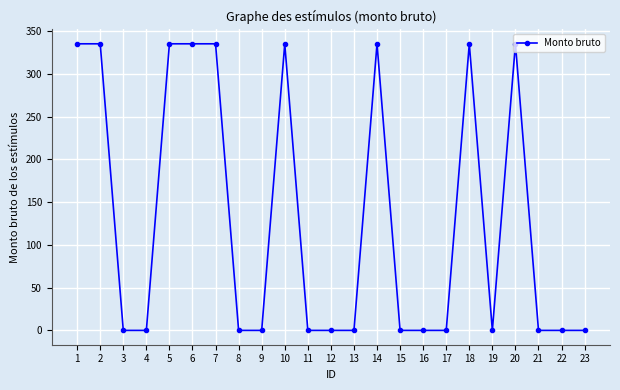

True or false: there are more than 0 points higher than both neighbors.

True